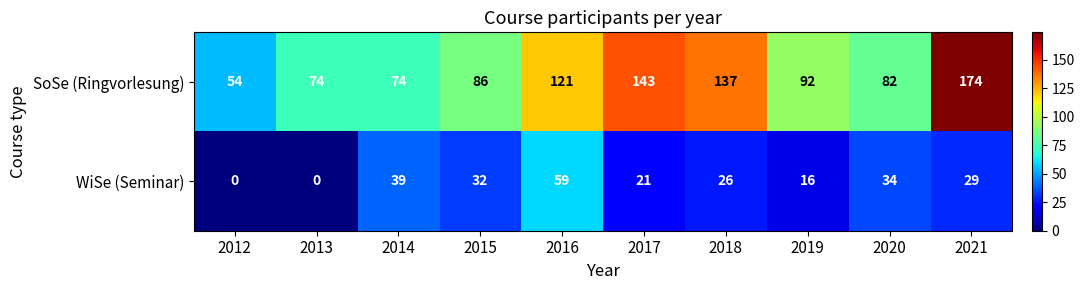

Rank the series by their maximum value, from highest to lowest.

SoSe (Ringvorlesung), WiSe (Seminar)